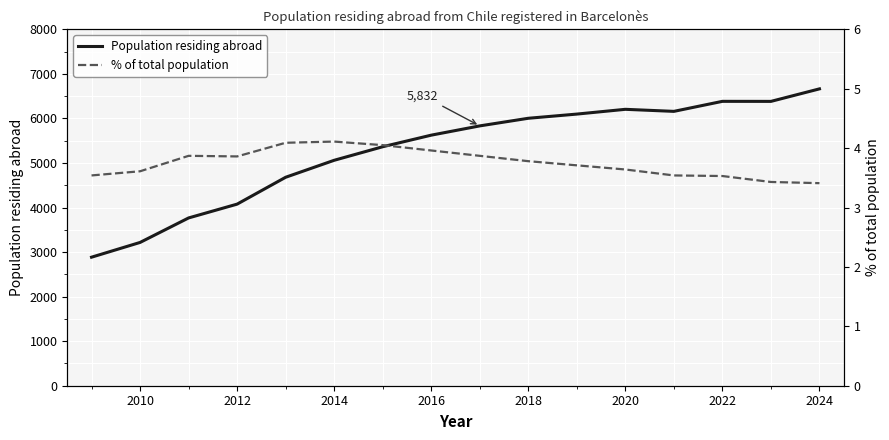

True or false: Population residing abroad has a value of 9450 at 2016.

False